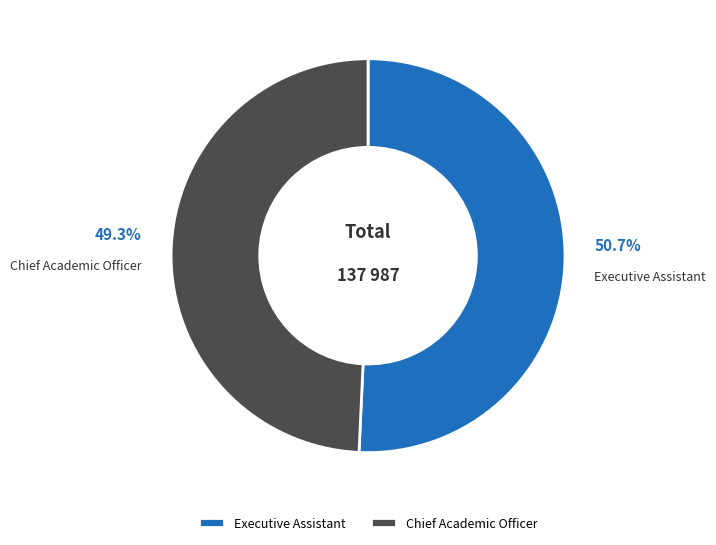

Count the number of slices in the pie.

2